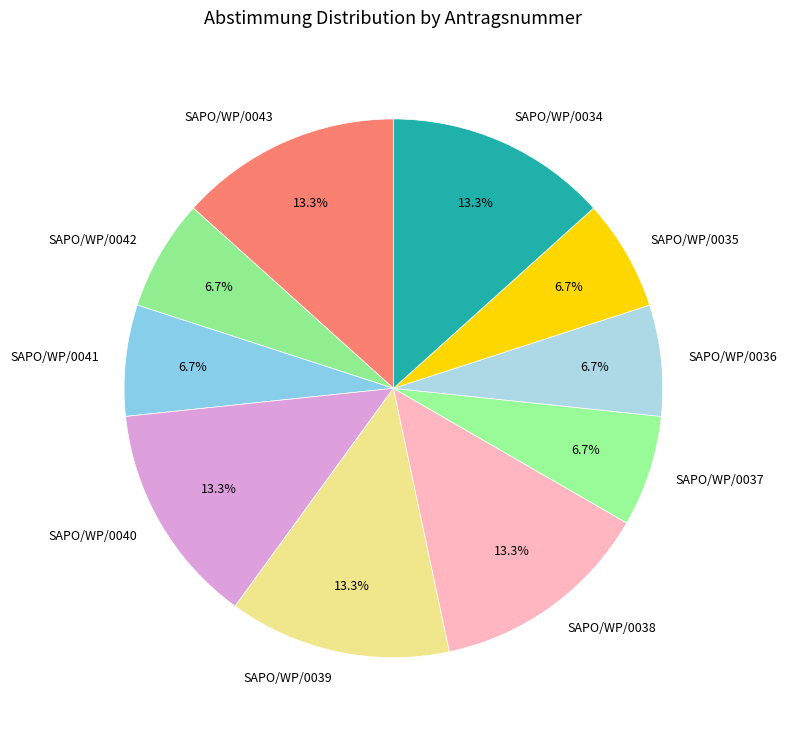

Approximately how many times larger is the value at SAPO/WP/0041 compared to SAPO/WP/0034?

0.5